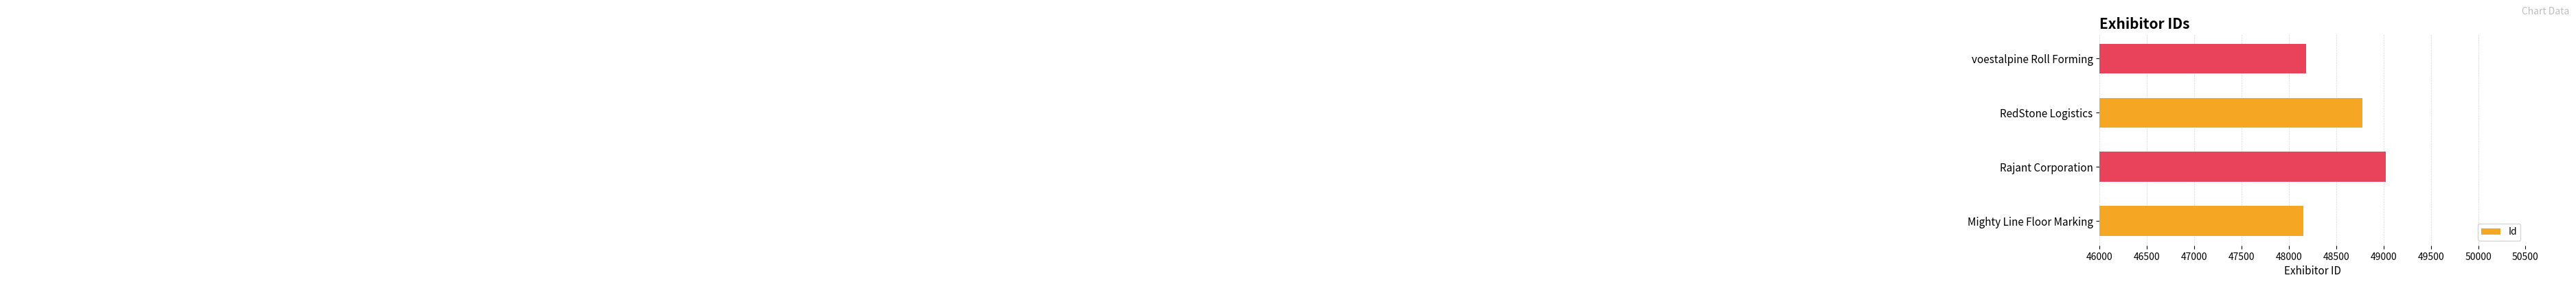

Rank the categories by value from lowest to highest.

Mighty Line Floor Marking, voestalpine Roll Forming, RedStone Logistics, Rajant Corporation